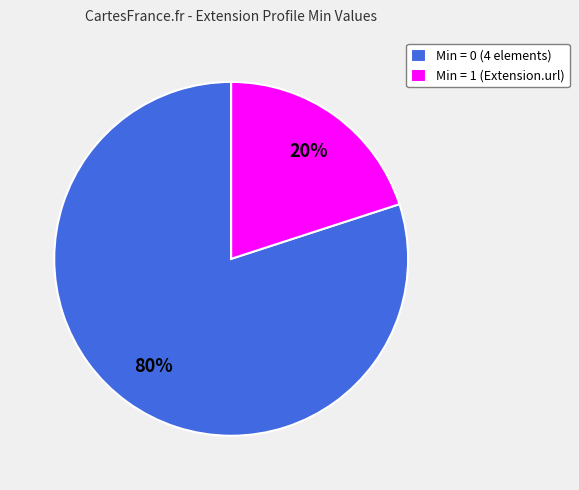

Which slice is the smallest?

Min = 1 (Extension.url)